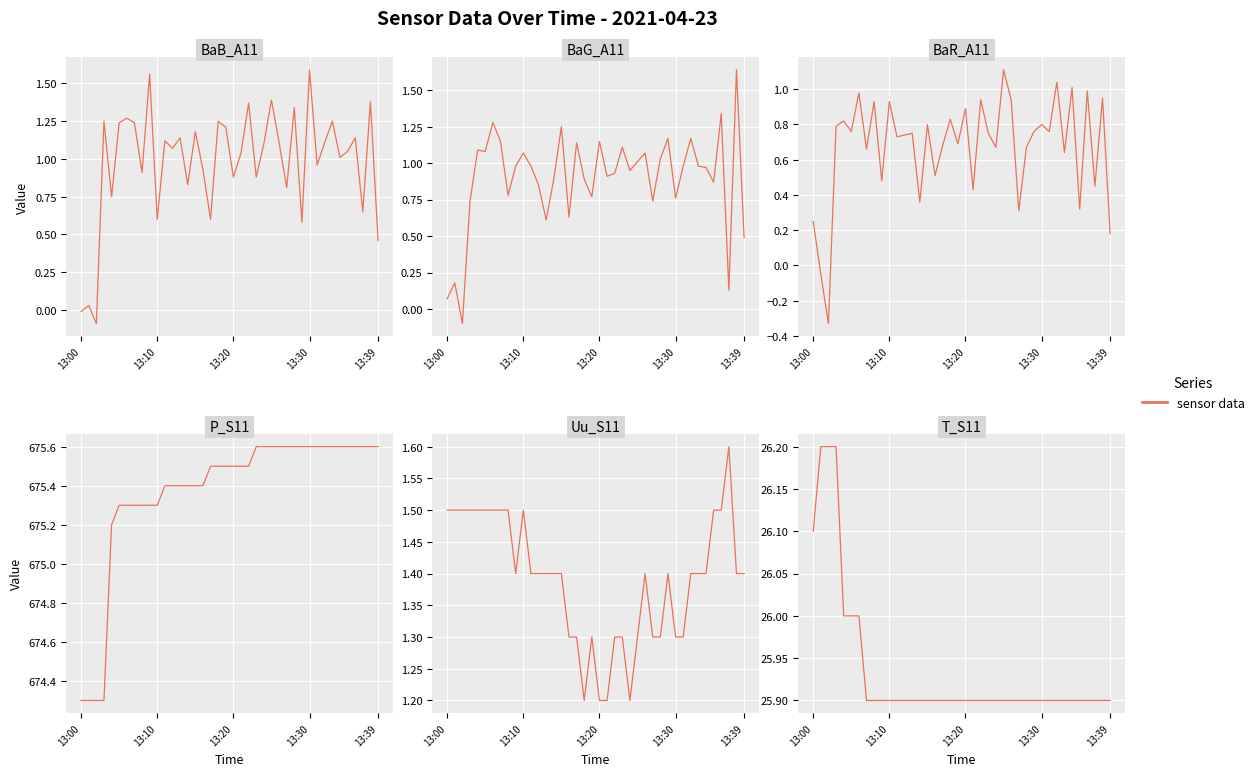

What position from the left is 33?

34